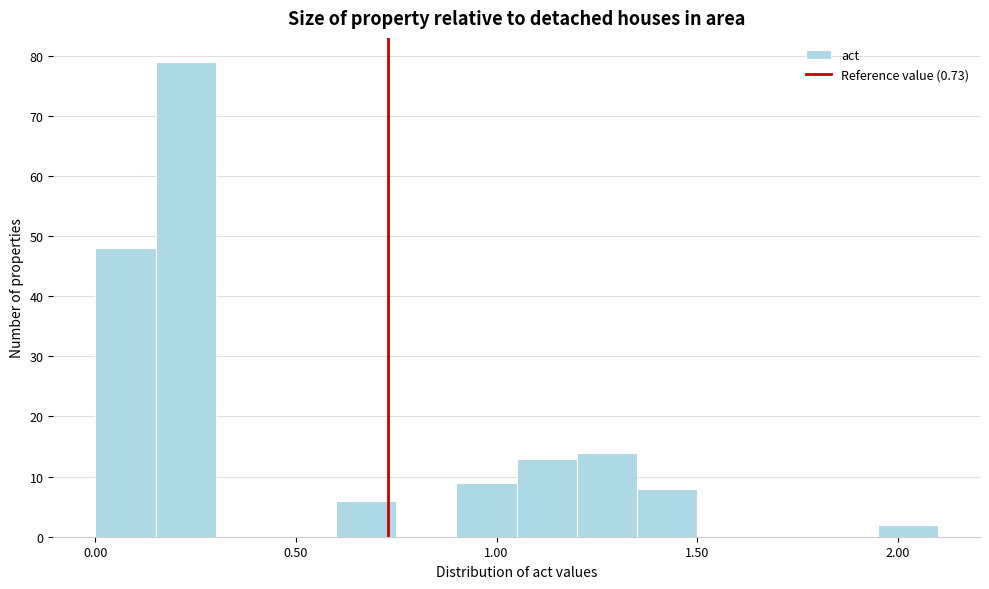

Read against the x-axis, roughly where is the centre of the tallest bar?

0.25